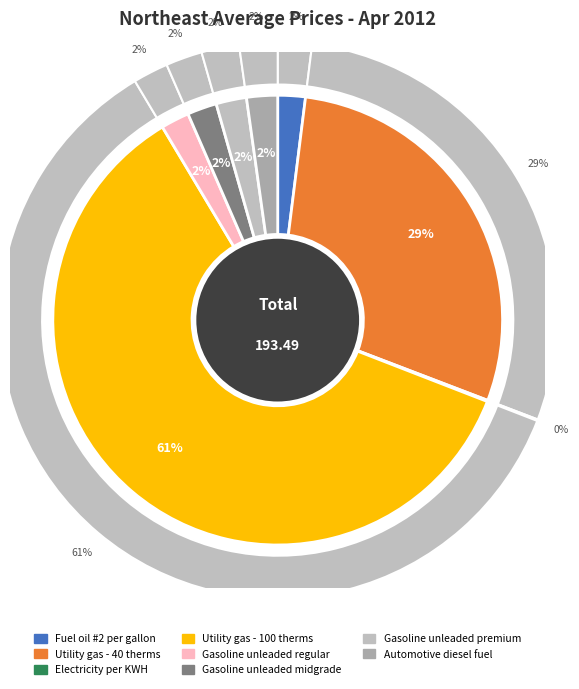

Is it true that Utility gas - 100 therms is 61% of the pie?

True